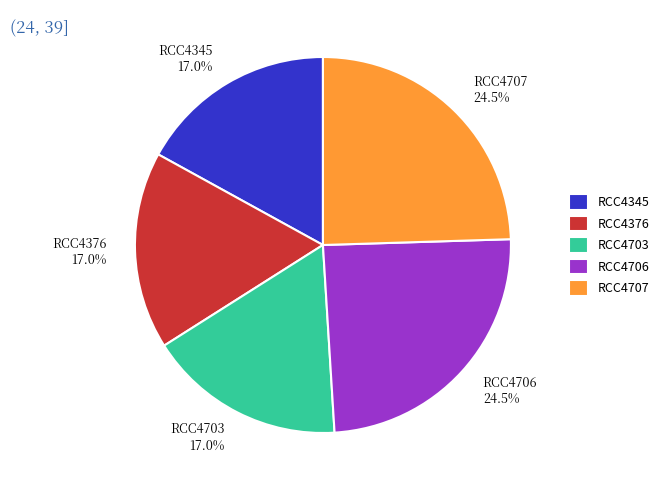

Count the number of slices in the pie.

5